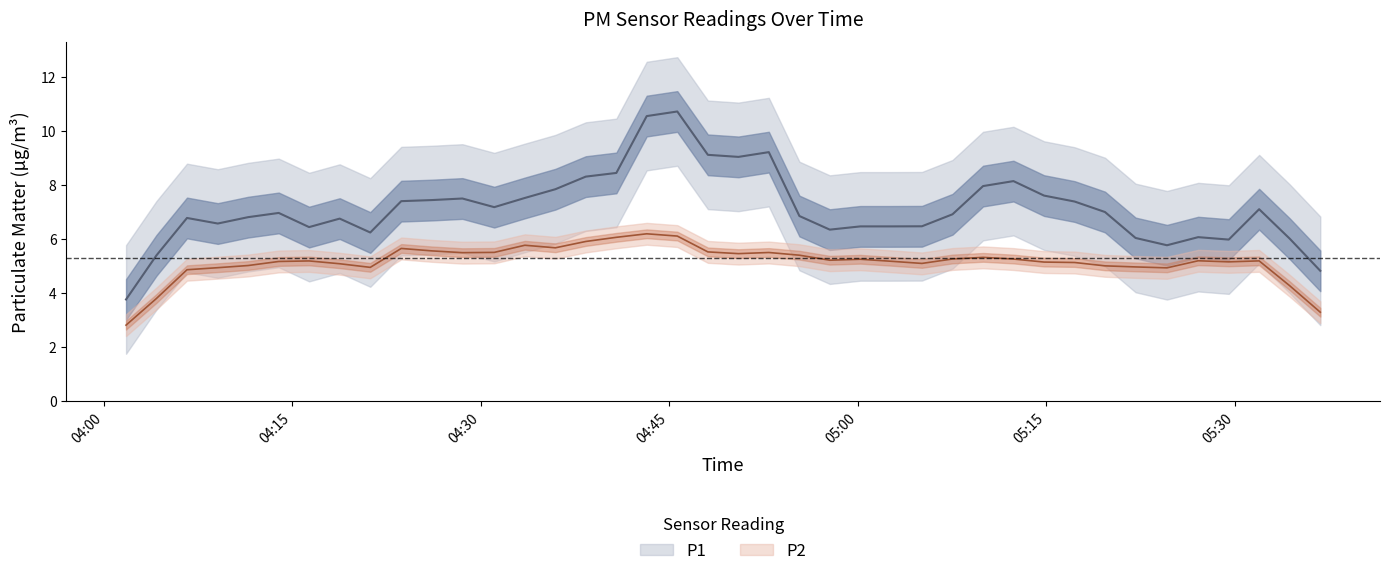

Count the number of data series in this chart.

2